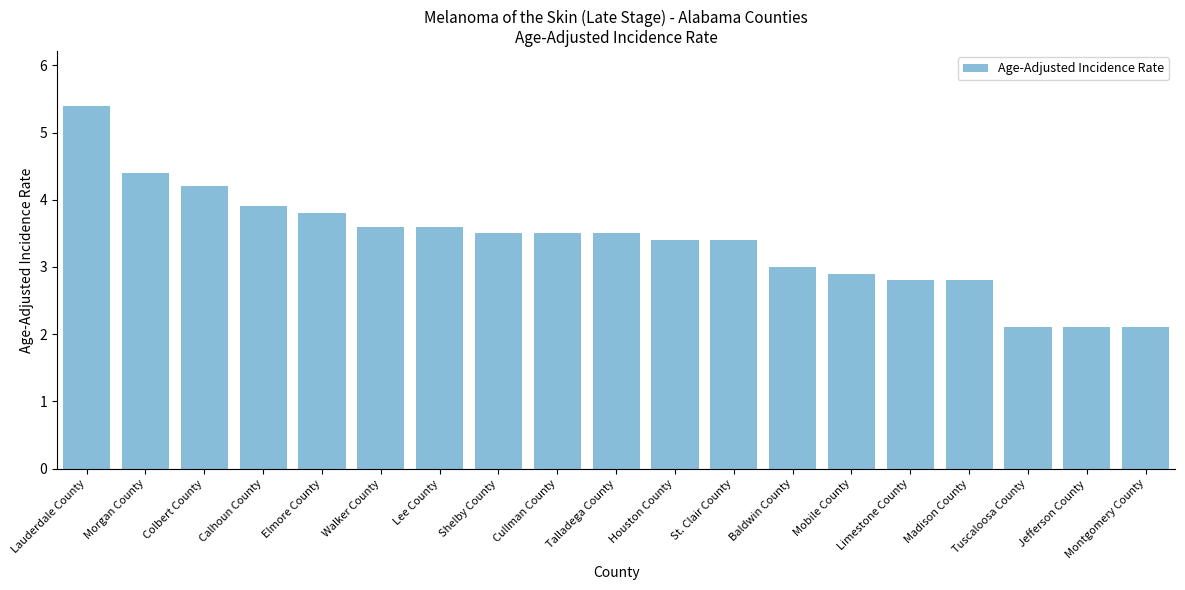

True or false: the data shows 0.8 at Montgomery County.

False